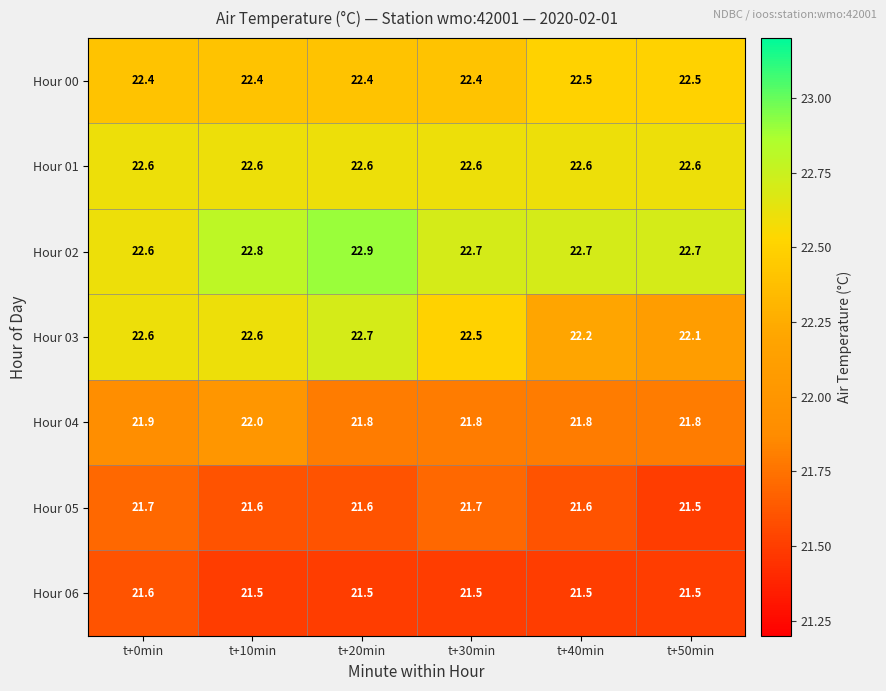

What is the sum of all Hour 03 values?

134.7